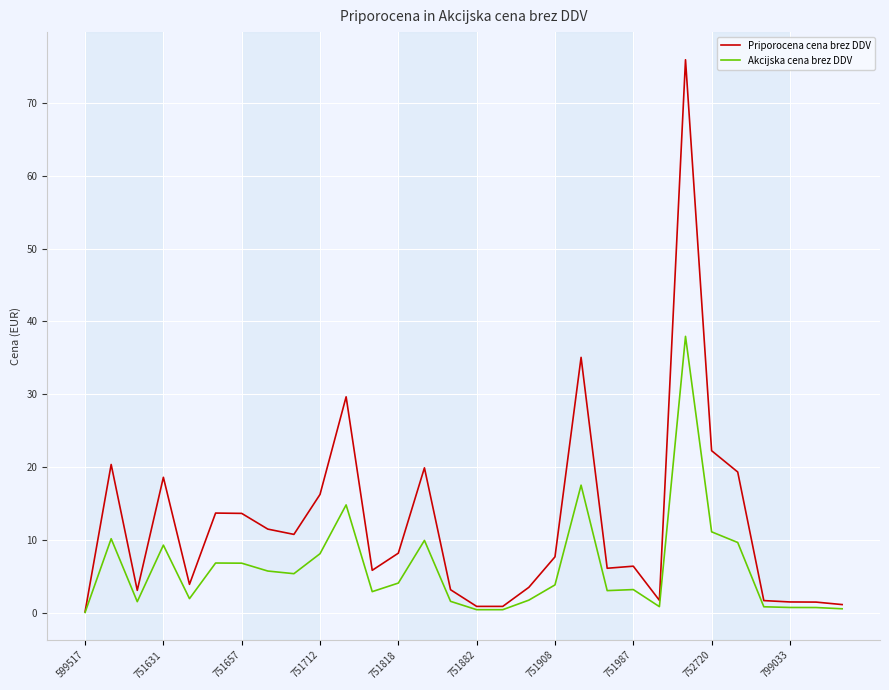

What is the minimum value shown in the chart?

0.1